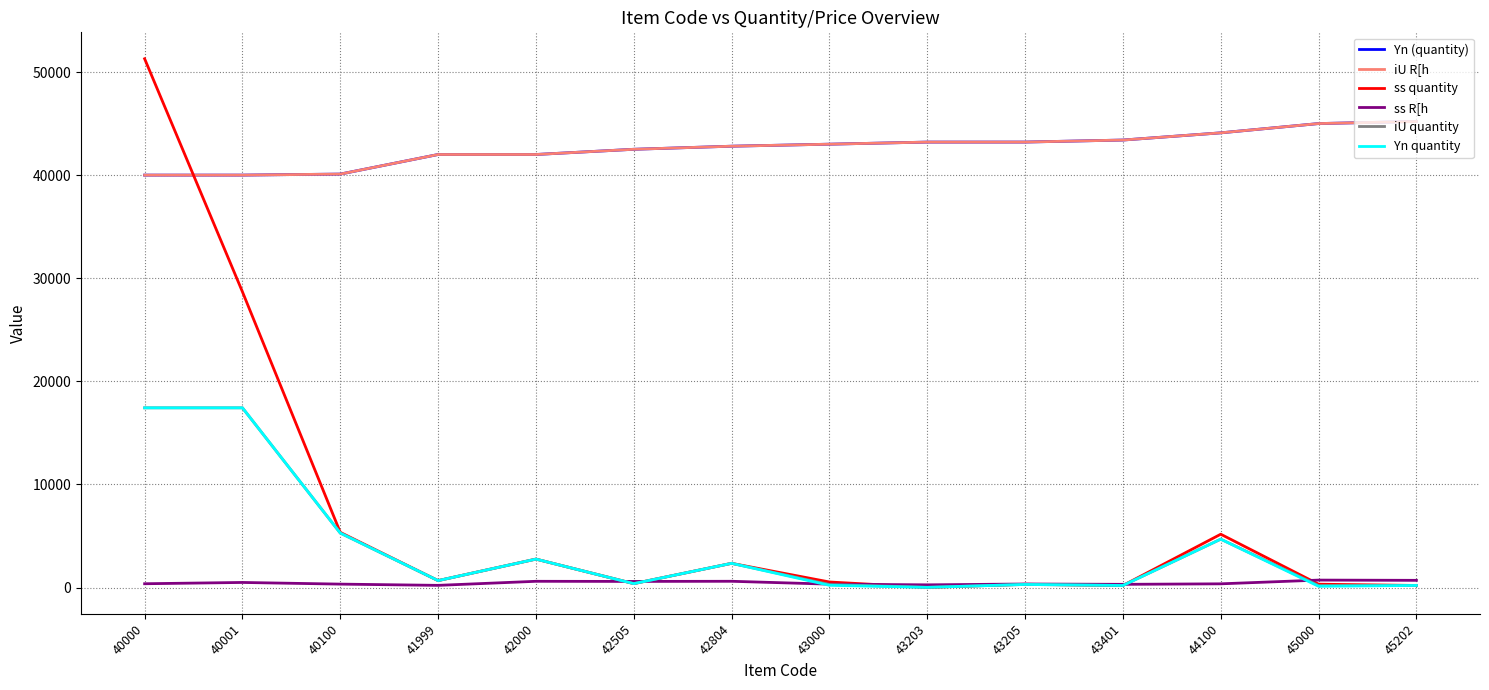

At which label does Yn quantity reach its peak?

40000